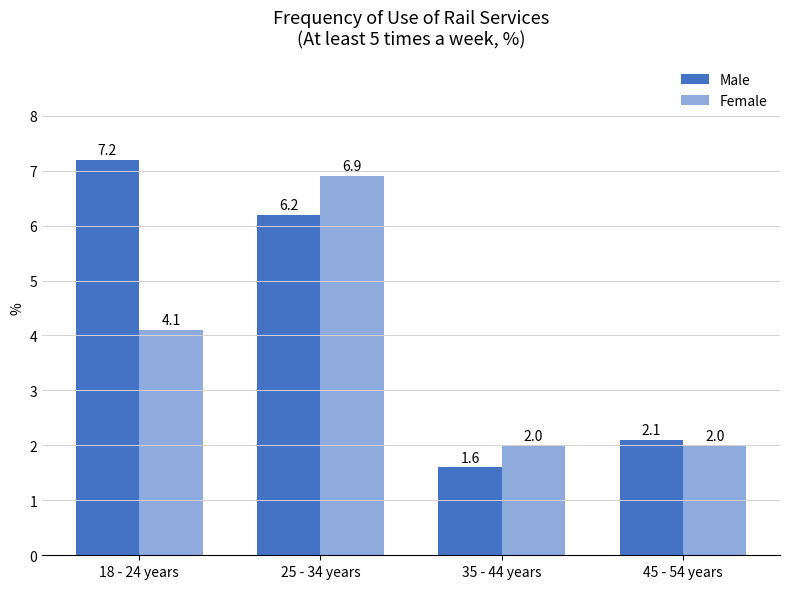

What is the difference between the maximum and minimum values in the Male series?

5.6